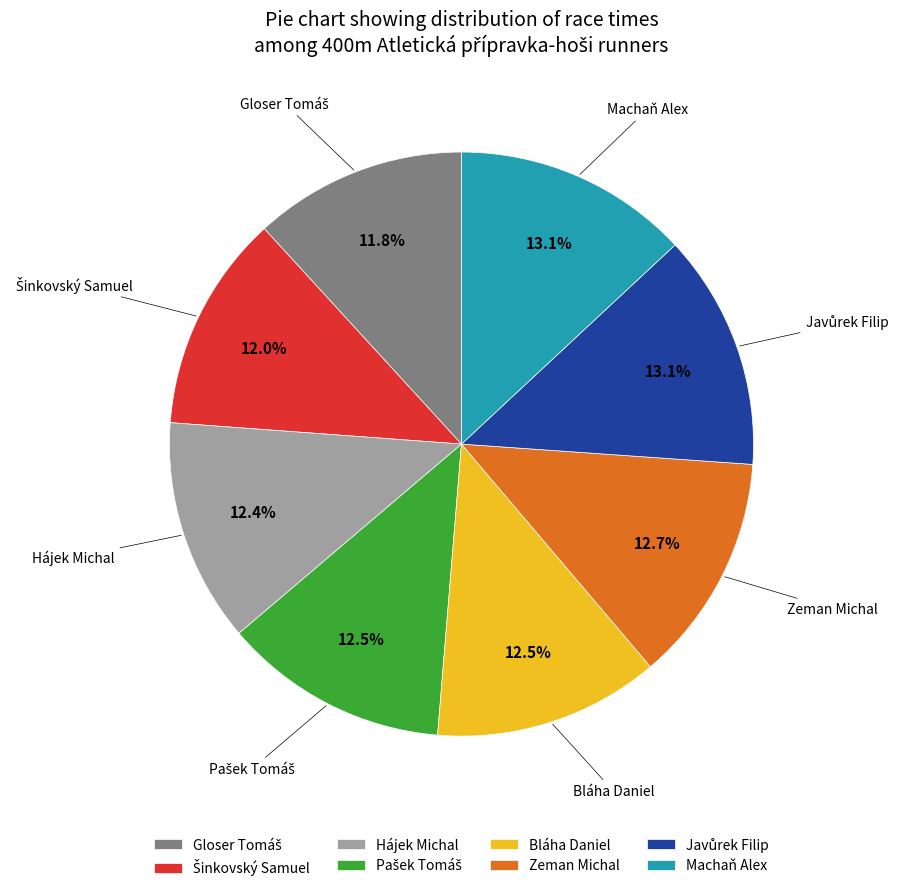

Count the number of slices in the pie.

8